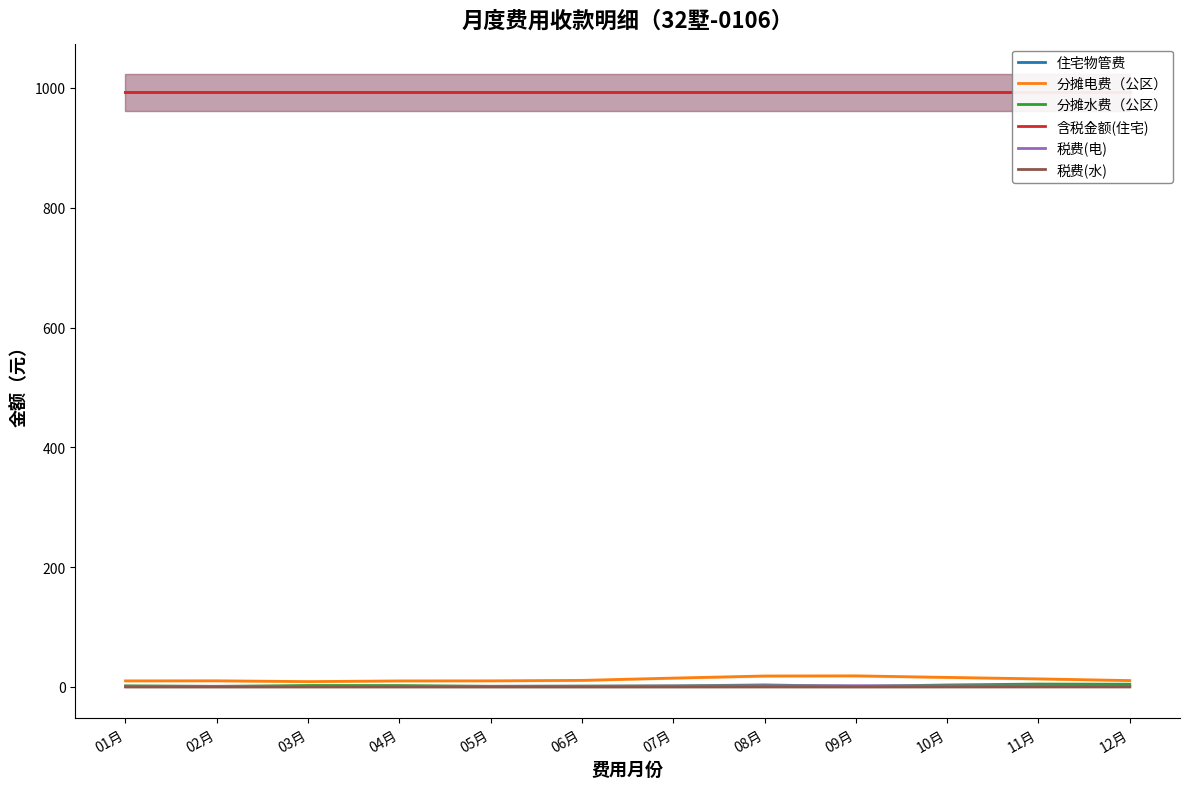

How many lines are shown in the chart?

6